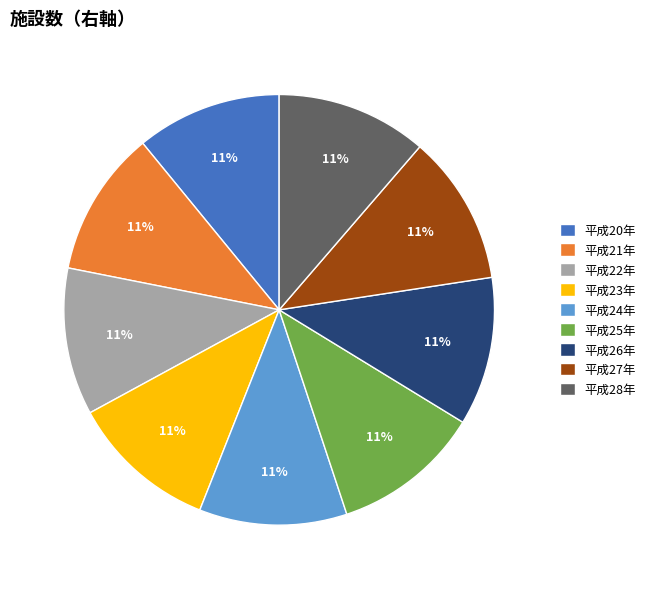

To the nearest percent, what percentage of the pie is 平成25年?

11%